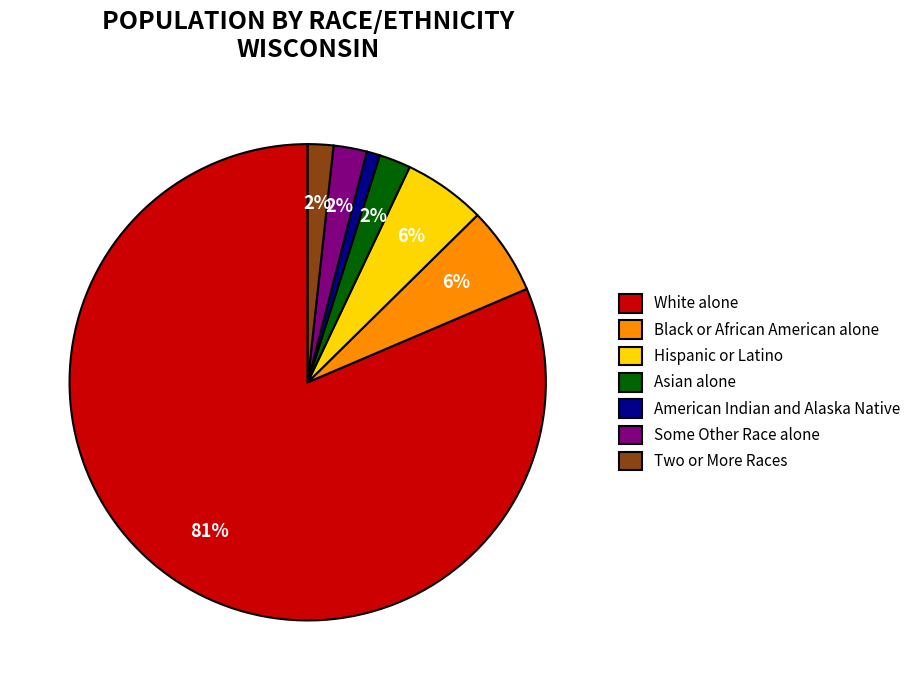

To the nearest percent, what portion does American Indian and Alaska Native represent?

1%